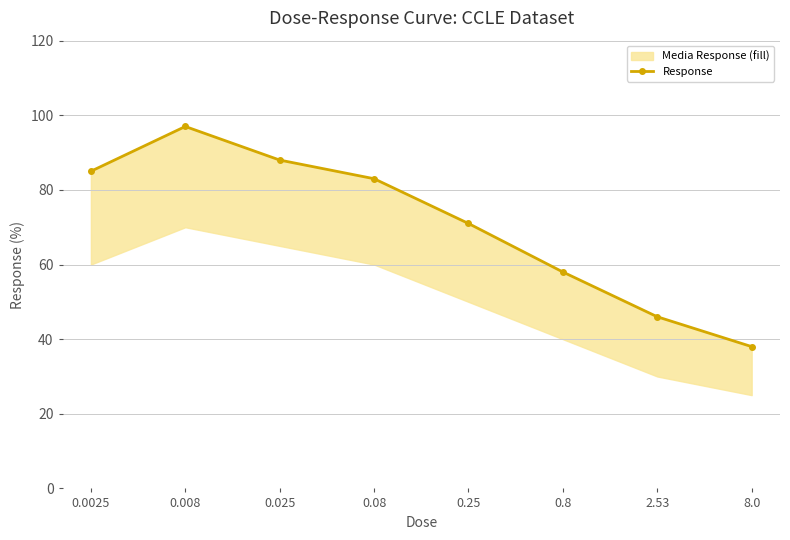

What position from the left is 0.08?

4